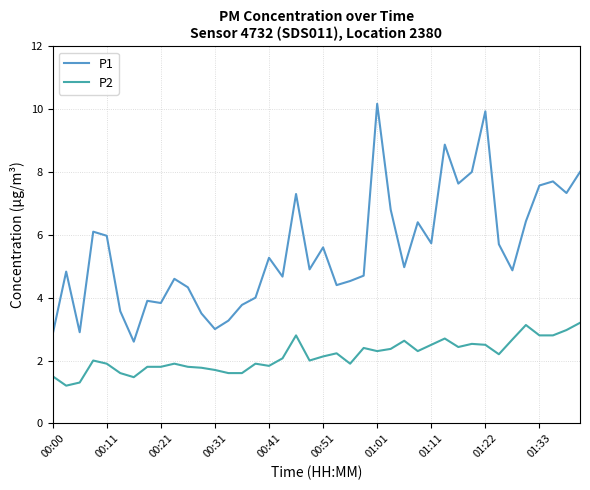

Rank the series by their maximum value, from highest to lowest.

P1, P2